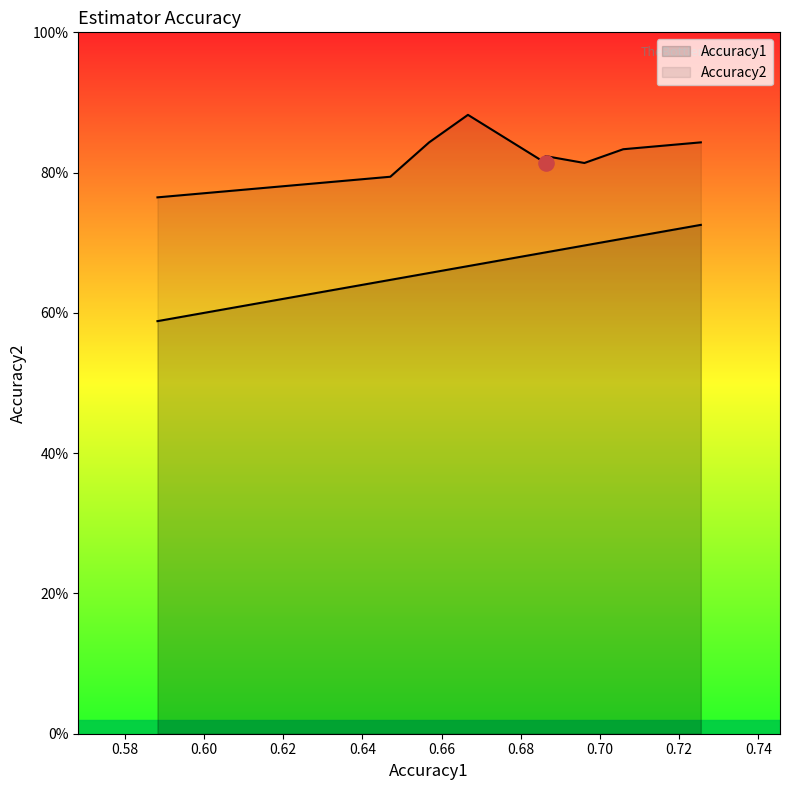

Which series has the largest total across all categories?

Accuracy2